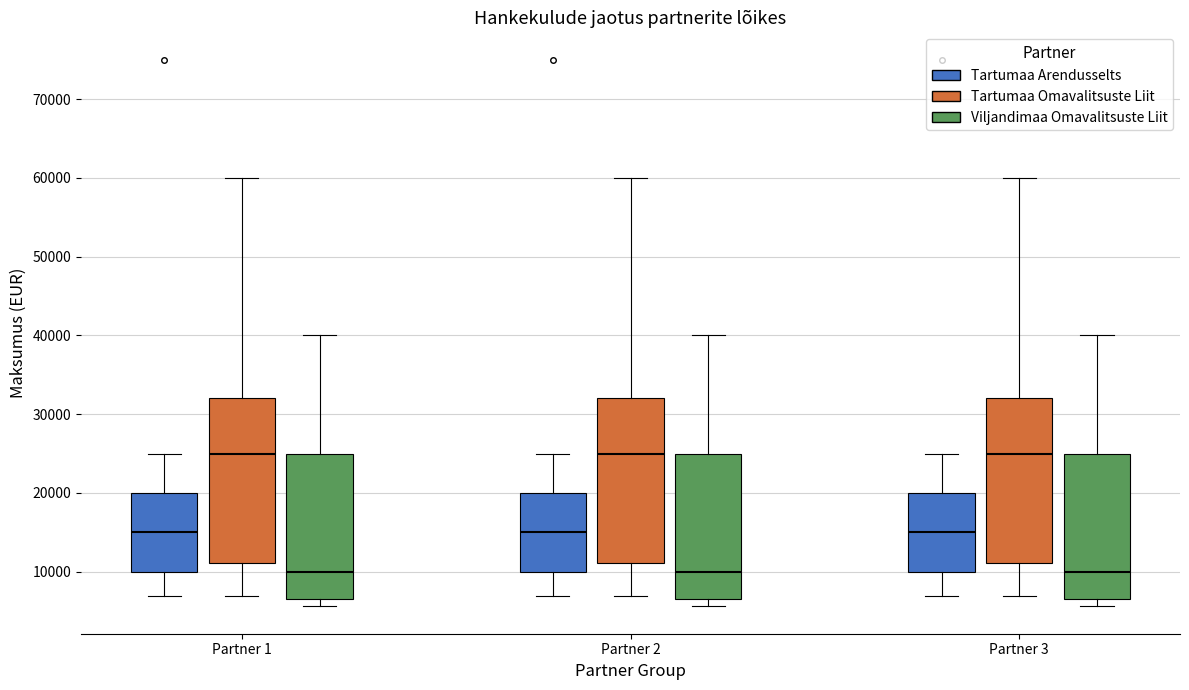

Reading left to right, transcribe this box plot: for each box, give where its median line is, the range the box spans, and where its two whiskers end, as read against the y-axis. The values are not printed on the chart, so give them approximately, as read against the axis.

Partner 1 (Tartumaa Arendusselts): median 15000, box 10000 to 20000, whiskers 7000 to 25000
Partner 1 (Tartumaa Omavalitsuste Liit): median 25000, box 11000 to 32000, whiskers 7000 to 60000
Partner 1 (Viljandimaa Omavalitsuste Liit): median 10000, box 7000 to 25000, whiskers 6000 to 40000
Partner 2 (Tartumaa Arendusselts): median 15000, box 10000 to 20000, whiskers 7000 to 25000
Partner 2 (Tartumaa Omavalitsuste Liit): median 25000, box 11000 to 32000, whiskers 7000 to 60000
Partner 2 (Viljandimaa Omavalitsuste Liit): median 10000, box 7000 to 25000, whiskers 6000 to 40000
Partner 3 (Tartumaa Arendusselts): median 15000, box 10000 to 20000, whiskers 7000 to 25000
Partner 3 (Tartumaa Omavalitsuste Liit): median 25000, box 11000 to 32000, whiskers 7000 to 60000
Partner 3 (Viljandimaa Omavalitsuste Liit): median 10000, box 7000 to 25000, whiskers 6000 to 40000